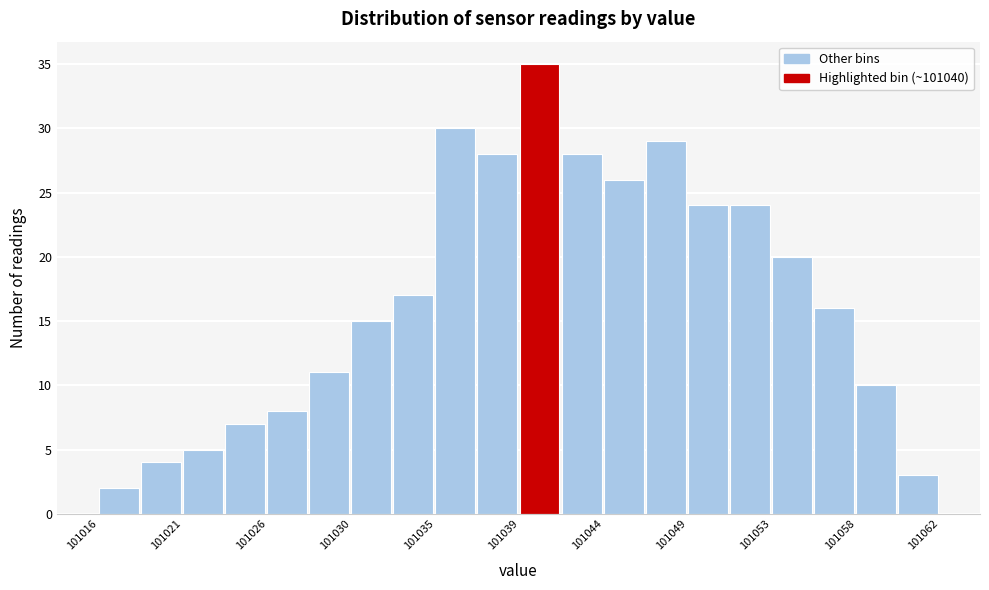

Over which range of the x-axis is the bar tallest?

101039.5 to 101041.5